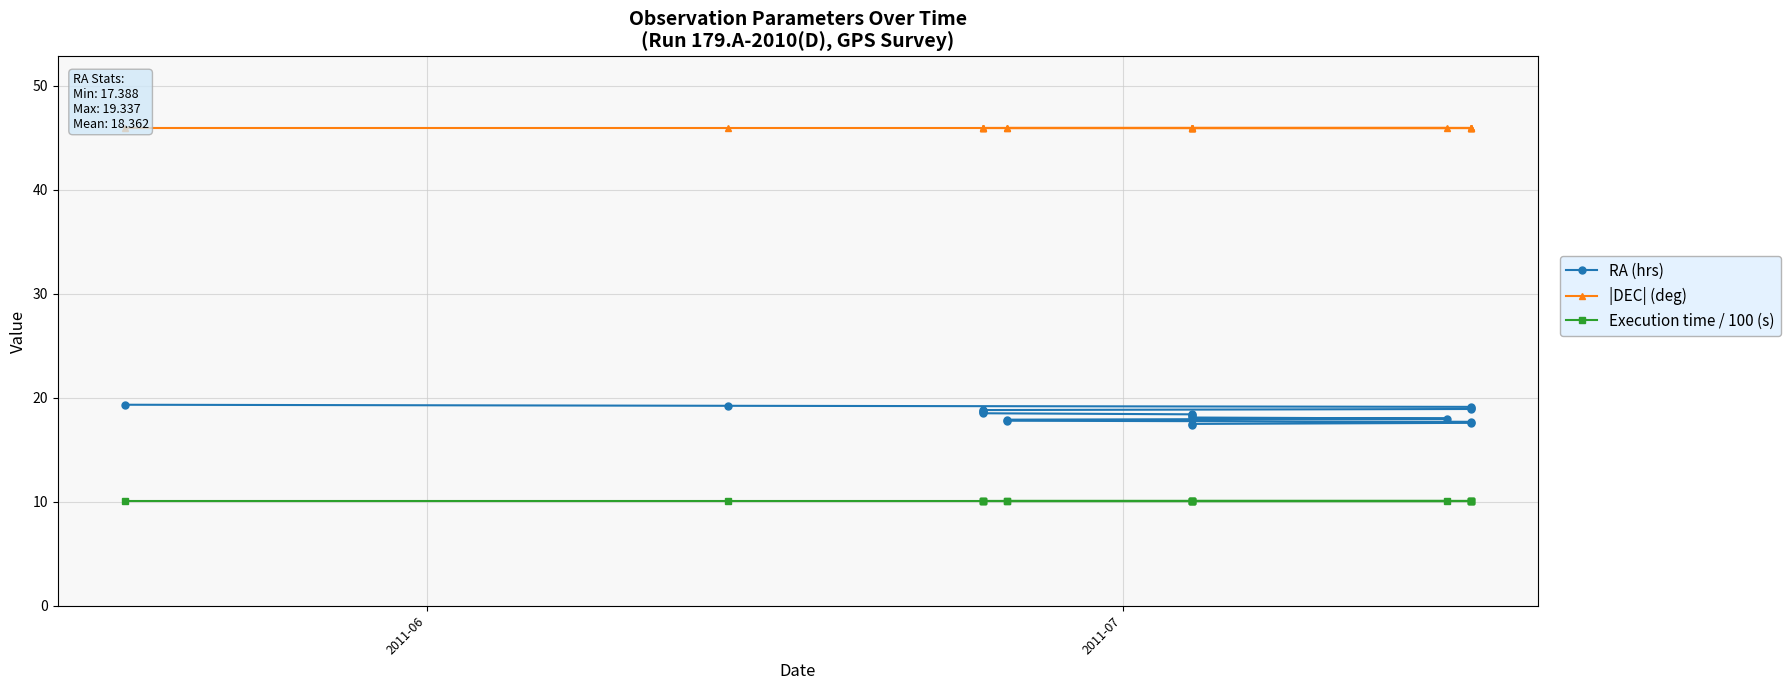

What is the maximum value shown in the chart?

45.9